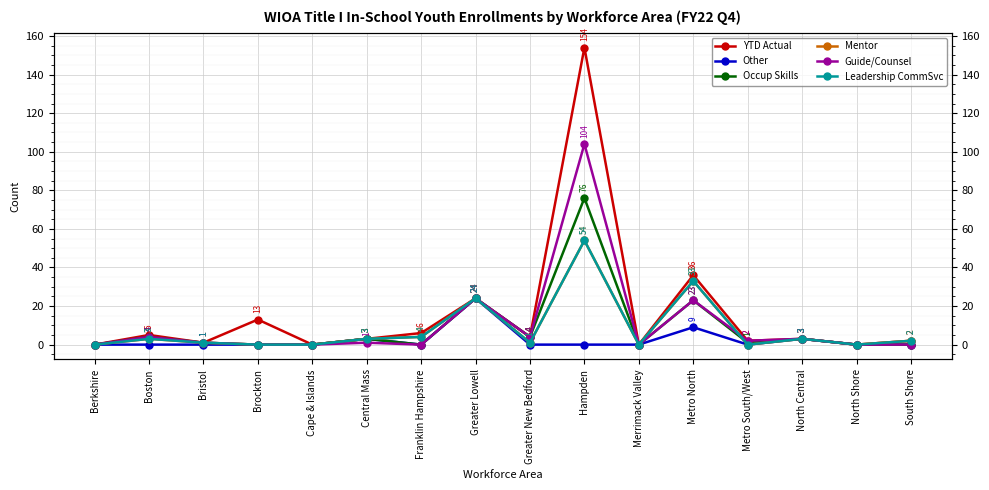

What is the label of the 14th point from the right?

Bristol